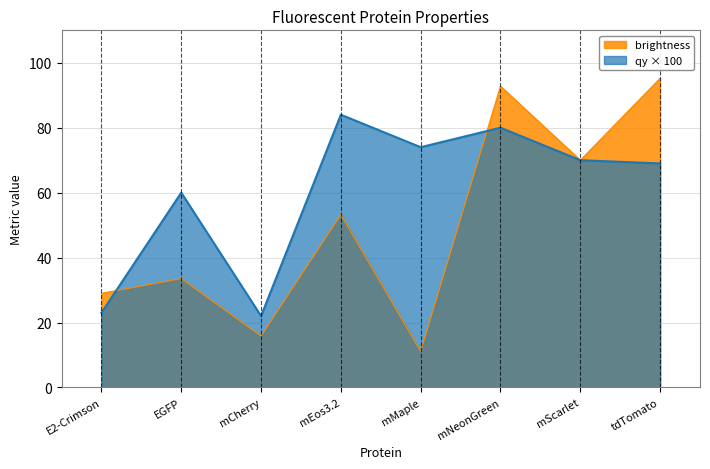

Where is the first local minimum for qy?

mCherry